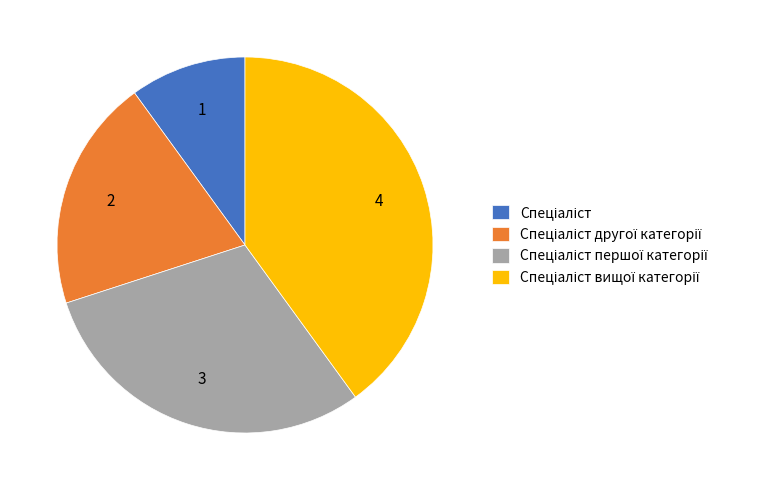

How many slices are in this pie chart?

4